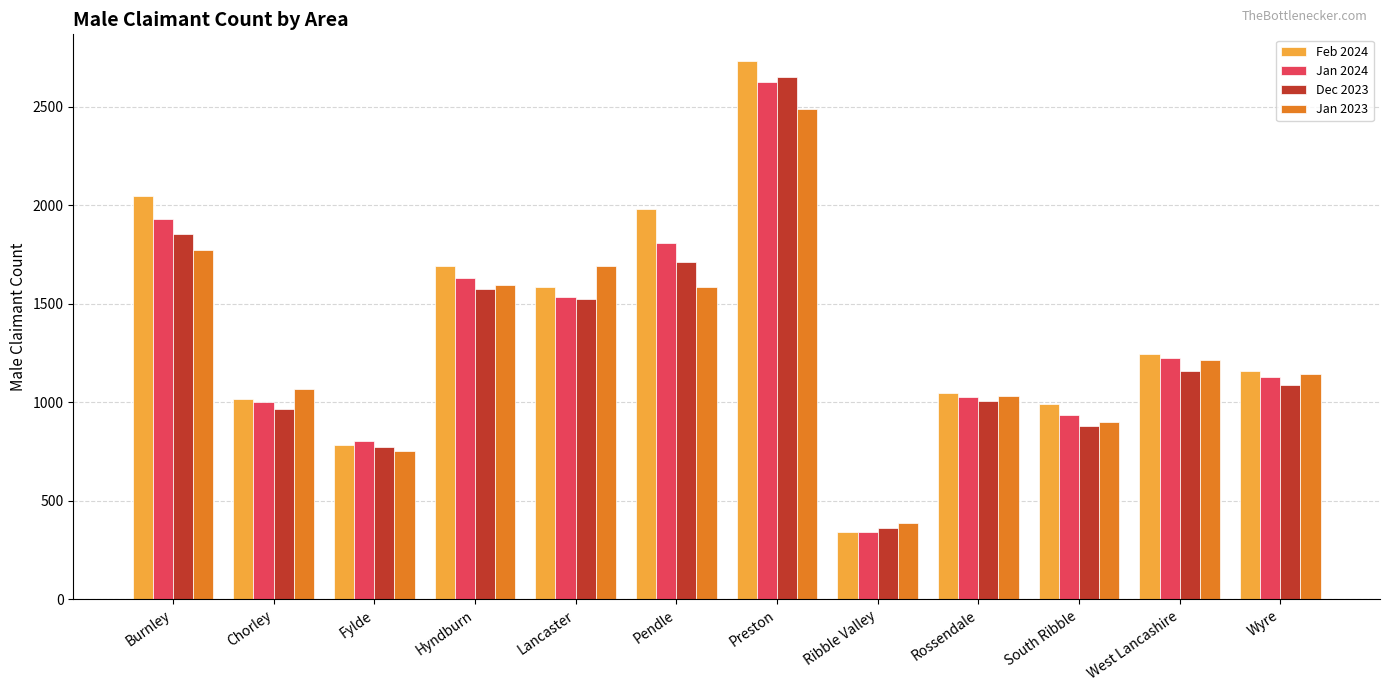

Which label corresponds to the smallest value in the chart?

Ribble Valley